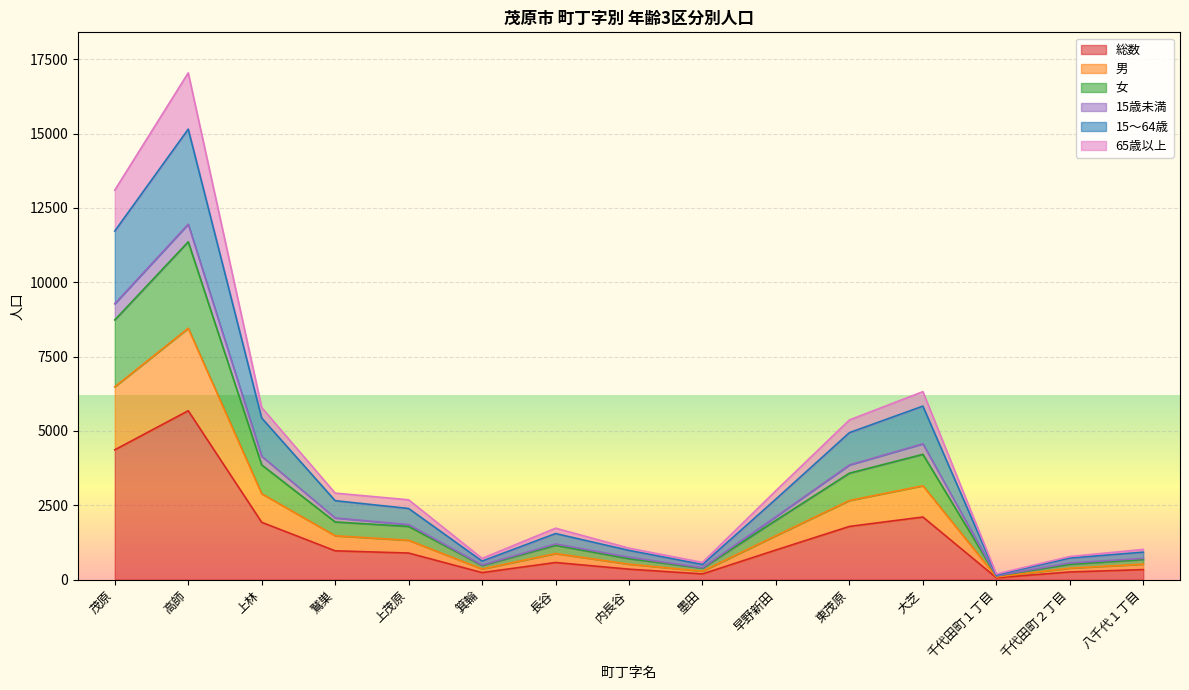

At which category is the sum across all series the highest?

高師